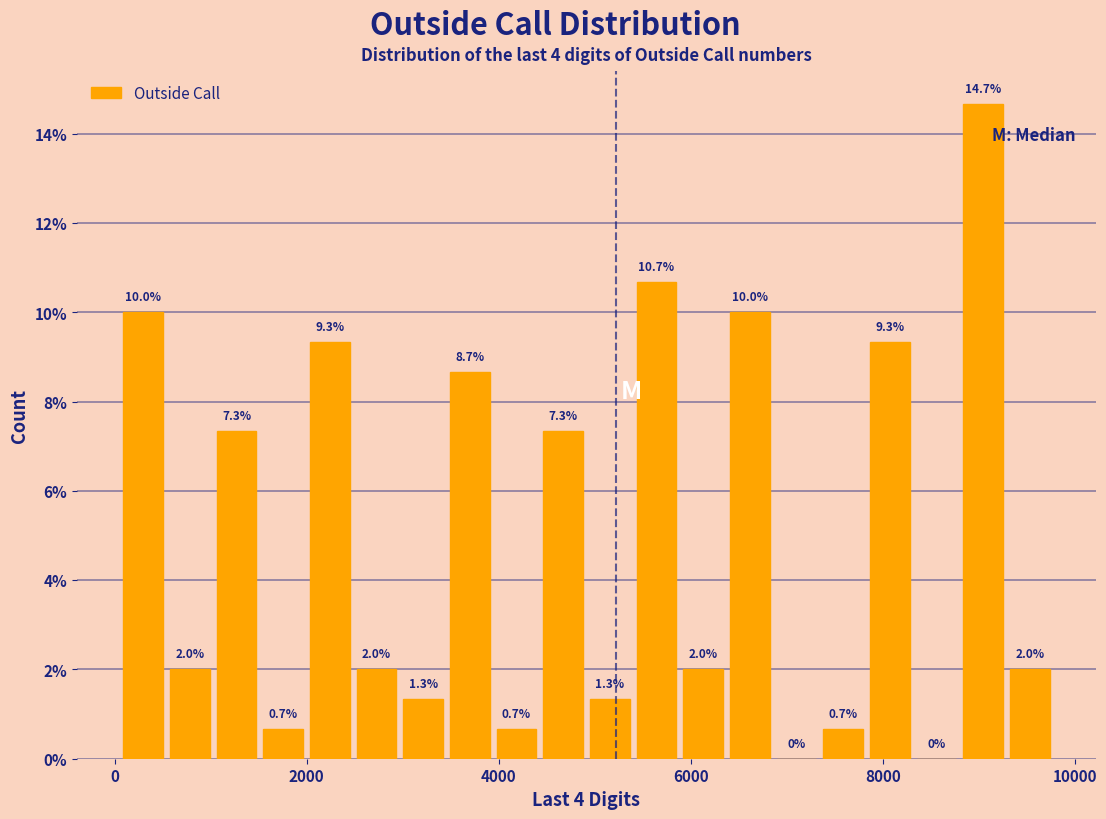

Read against the x-axis, roughly where is the centre of the tallest bar?

9000